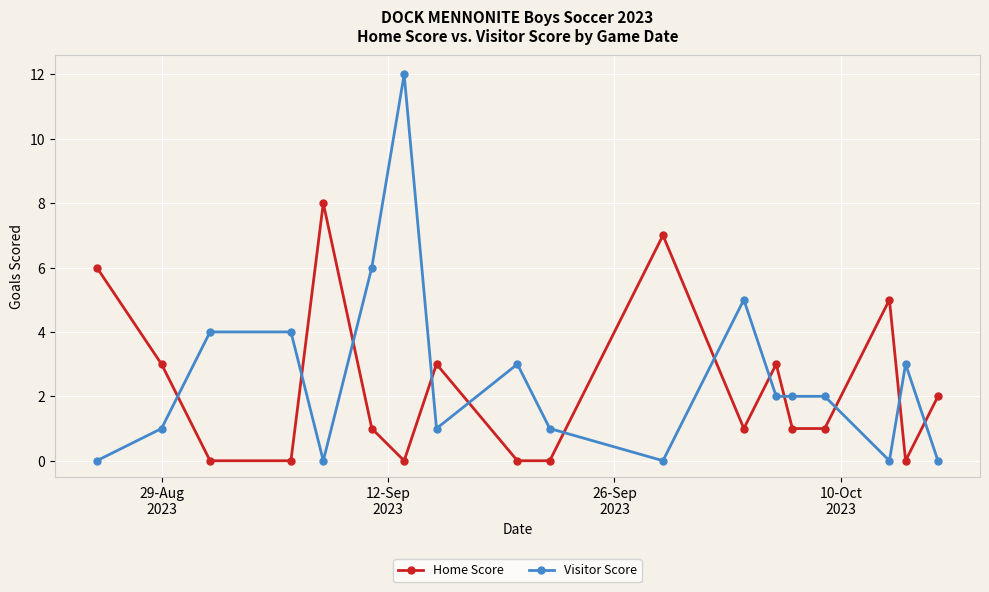

Rank the series by their maximum value, from lowest to highest.

Home Score, Visitor Score